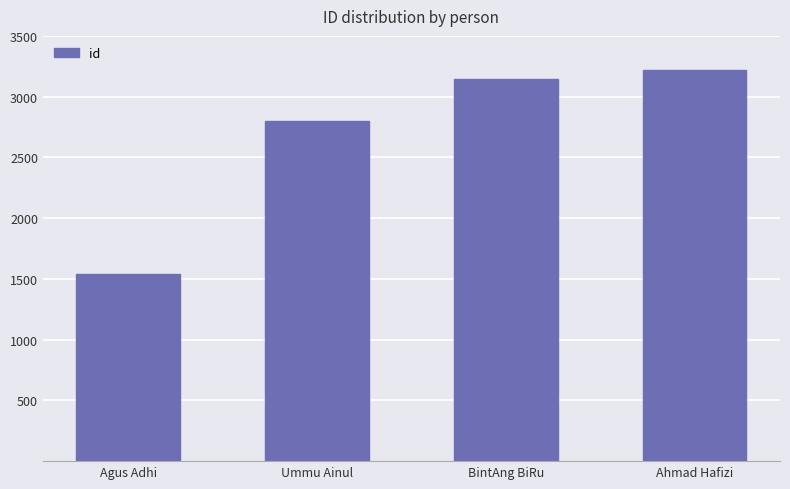

Which has a higher value, Ummu Ainul or Ahmad Hafizi?

Ahmad Hafizi